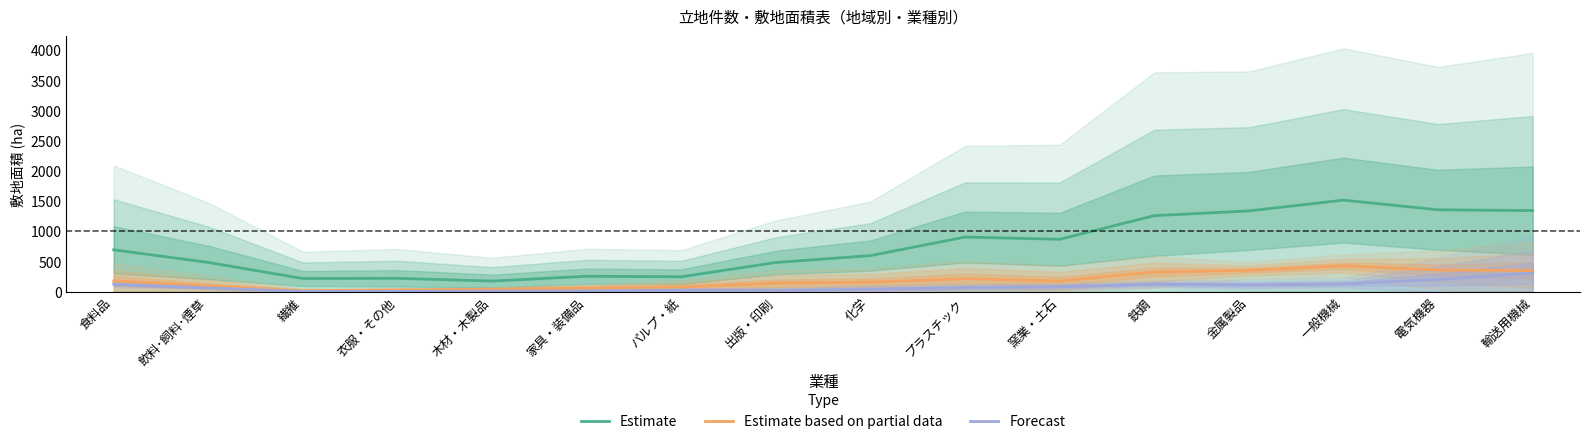

At which category does Forecast reach its first local valley?

繊維